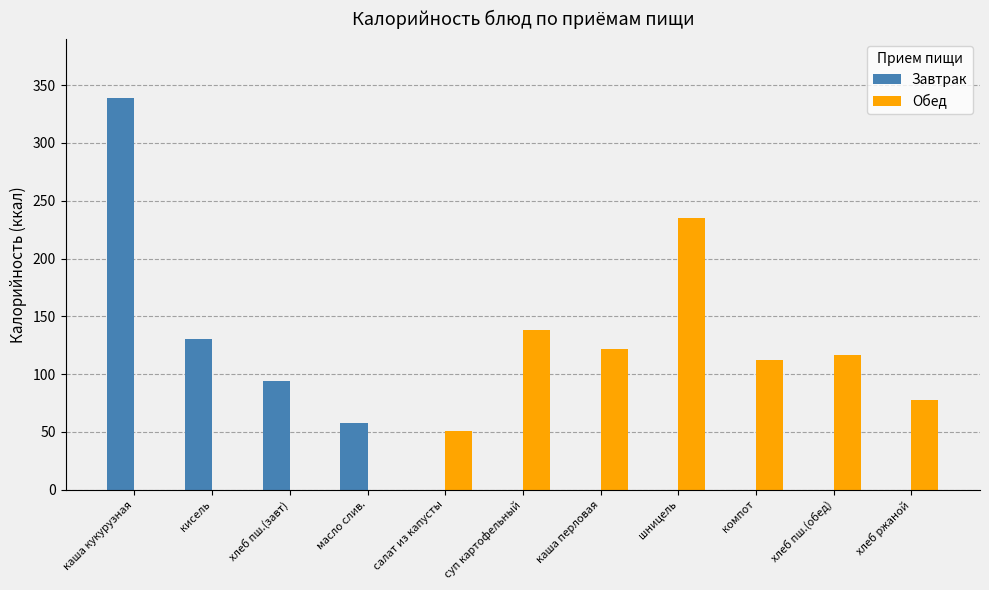

The Обед series shows 51 at салат из капусты. True or false?

True